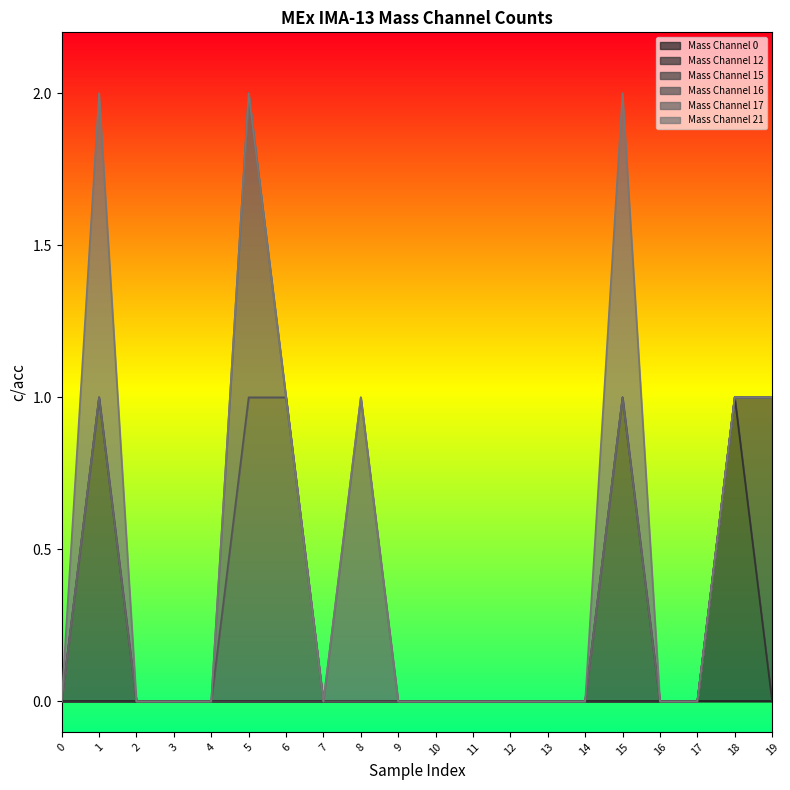

How many lines are shown in the chart?

6